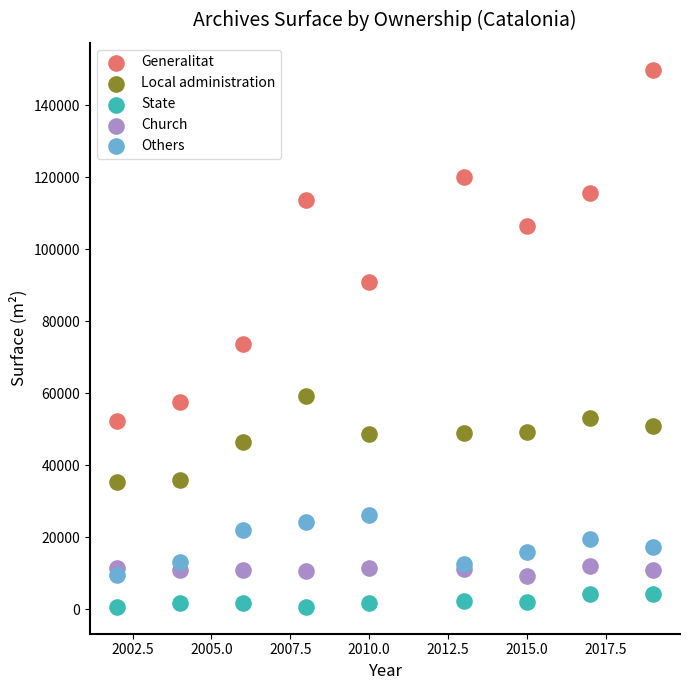

Which series contains the highest Y value?

Generalitat